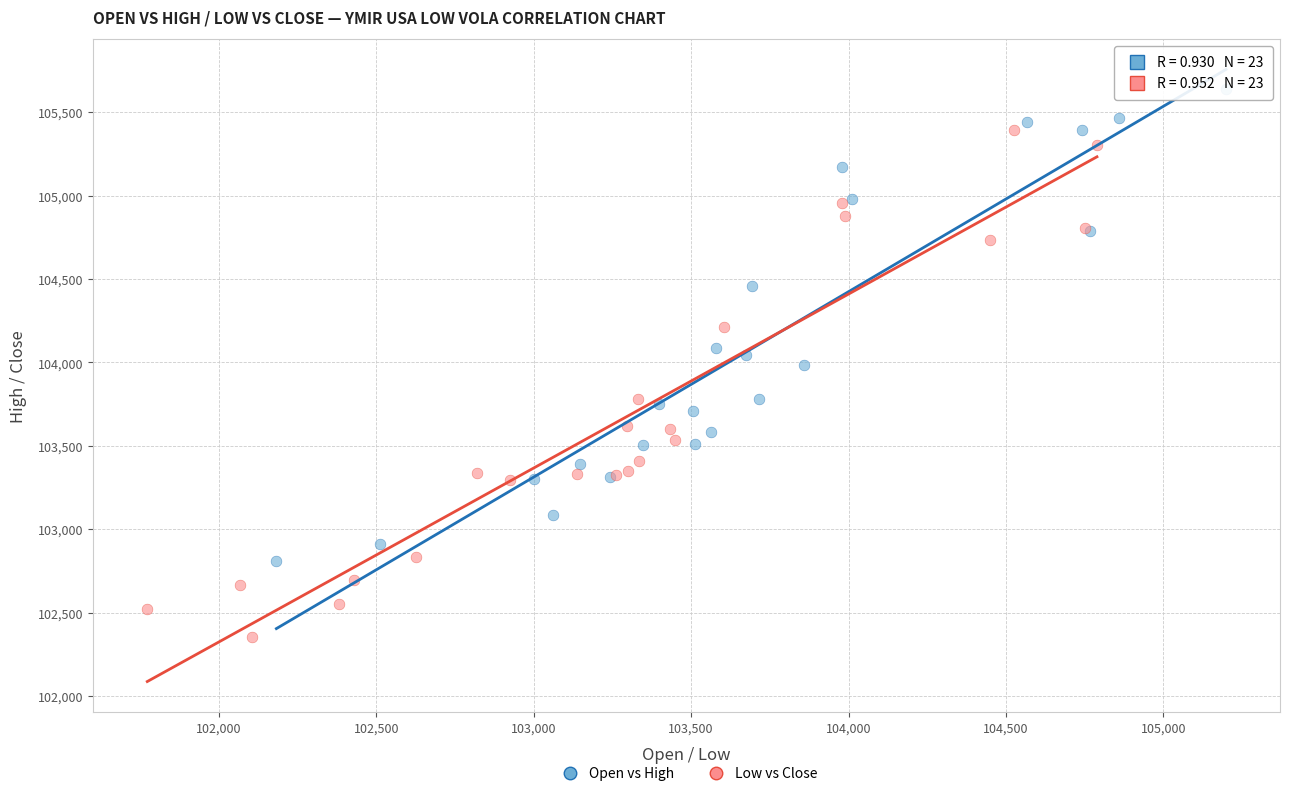

Which series contains the lowest Y value?

Low vs Close